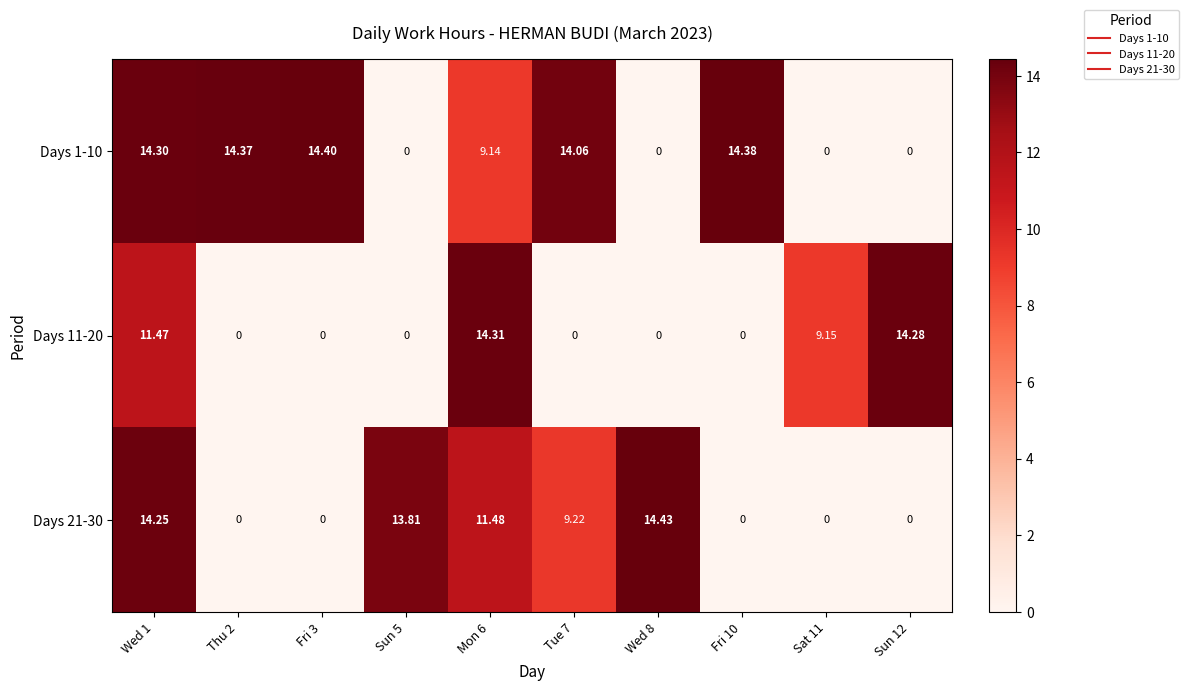

Is the value of Days 1-10 at Fri 3 greater than the value of Days 21-30 at Wed 8?

No